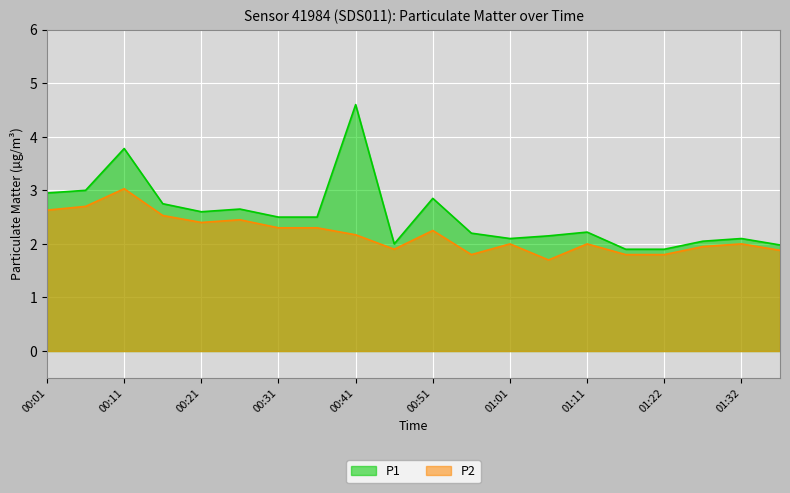

Rank the categories by P2 value from highest to lowest.

00:11, 00:06, 00:01, 00:16, 00:26, 00:21, 00:31, 00:36, 00:51, 00:41, 01:01, 01:11, 01:32, 01:27, 00:46, 01:37, 00:56, 01:17, 01:22, 01:06